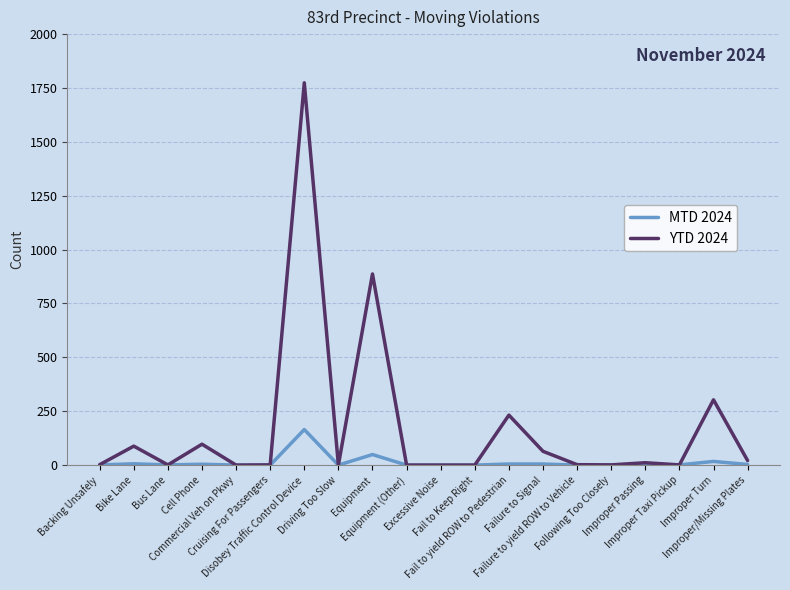

Where is MTD 2024 nearest to the value 82?

Equipment